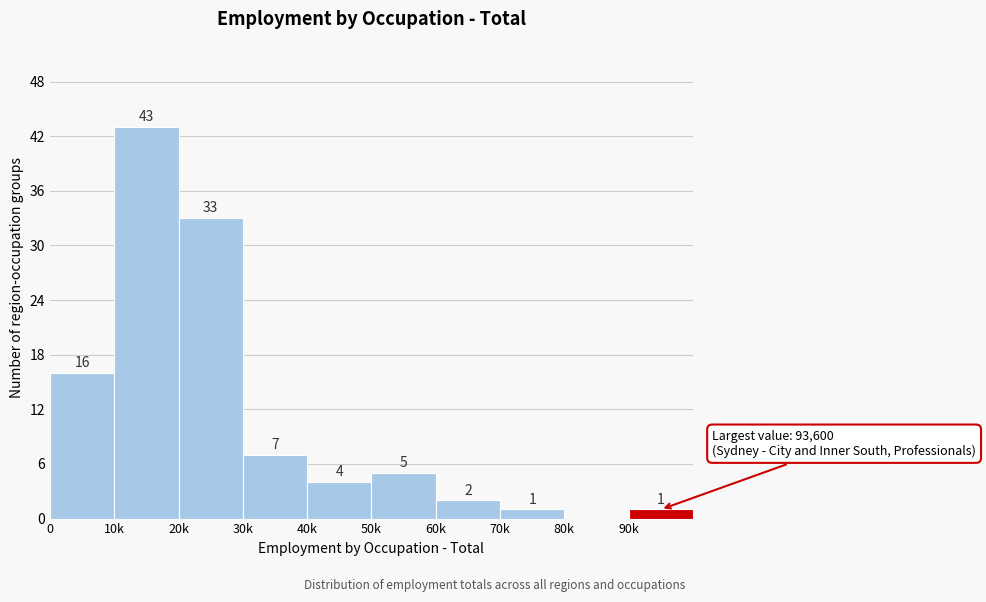

Reading left to right, list all the values displayed in this chart.

0=16	10k=43	20k=33	30k=7	40k=4	50k=5	60k=2	70k=1	80k=0	90k=1